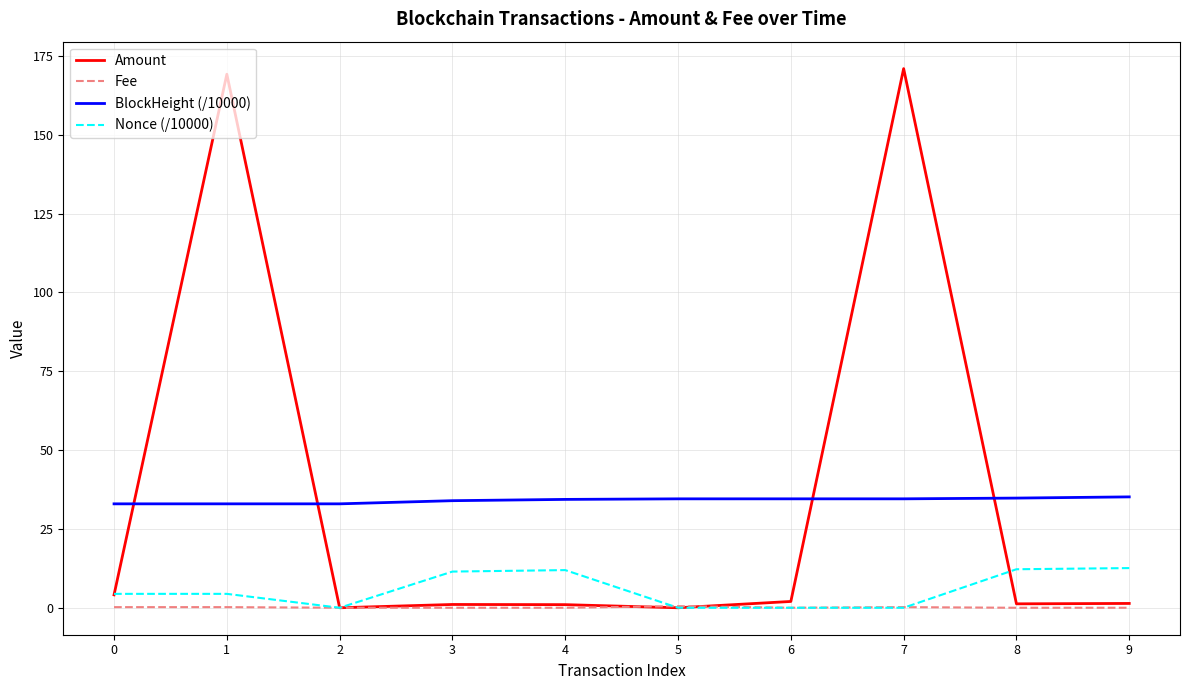

What is the average value of the Nonce (/10000) series?

5.7